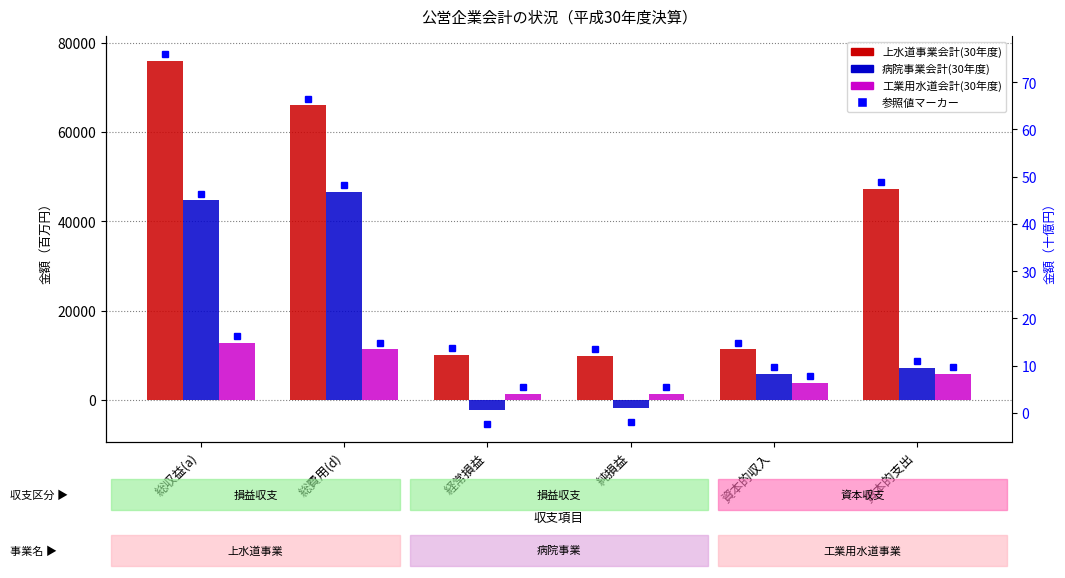

Reading right to left, transcribe all the data shown in this chart.

上水道事業会計(30年度): 資本的支出=47305	資本的収入=11336	純損益=9872	経常損益=10036	総費用(d)=66000	総収益(a)=75872
病院事業会計(30年度): 資本的支出=7135	資本的収入=5766	純損益=-1879	経常損益=-2235	総費用(d)=46571	総収益(a)=44692
工業用水道会計(30年度): 資本的支出=5801	資本的収入=3775	純損益=1424	経常損益=1415	総費用(d)=11336	総収益(a)=12760